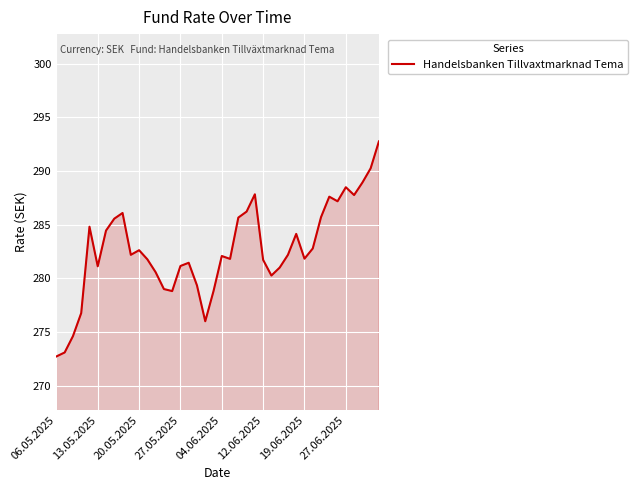

What is the greatest value displayed?

292.8